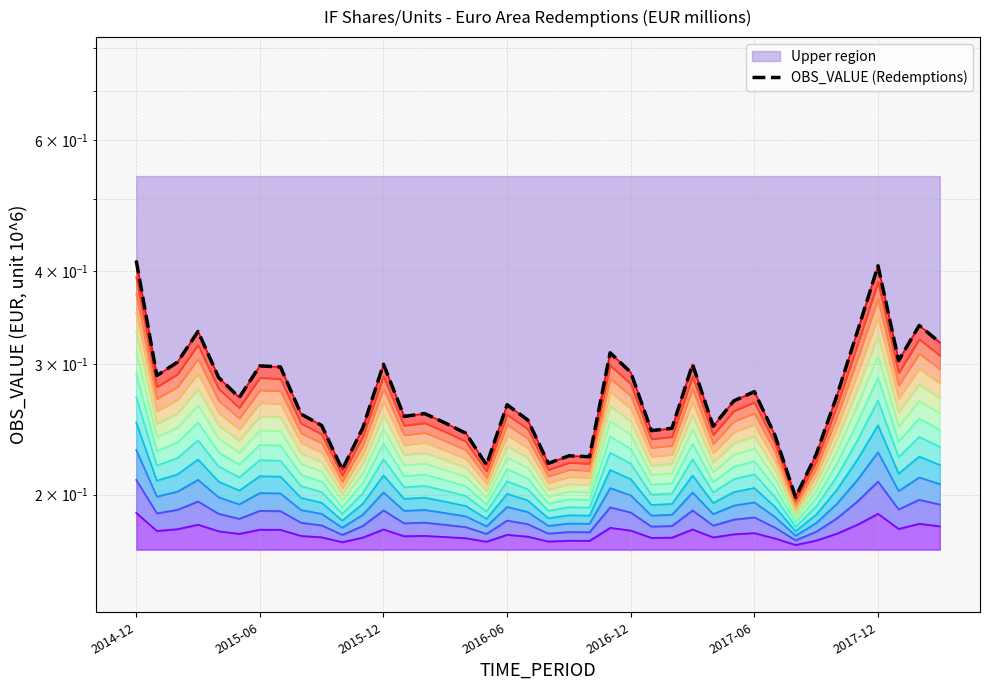

What is the average value?

0.3